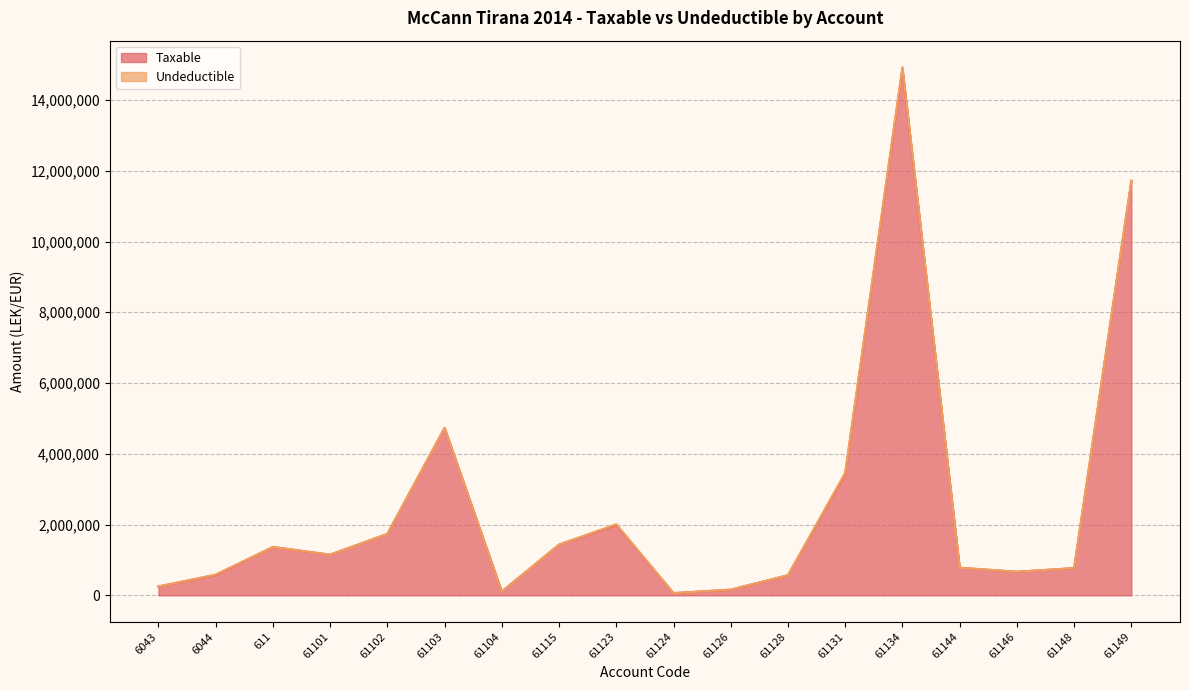

True or false: the data shows 405325.9 at 6043.

False